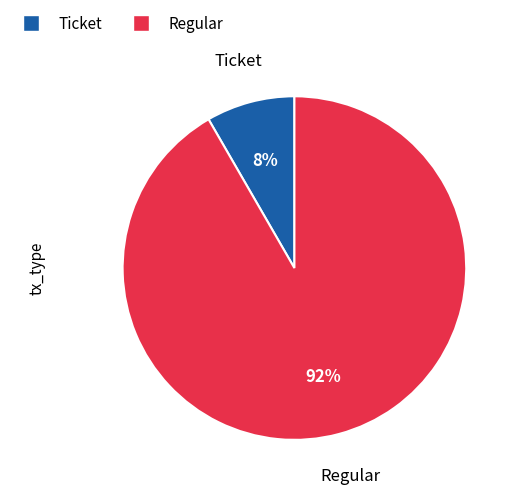

To the nearest percent, what is the average slice percentage?

50%